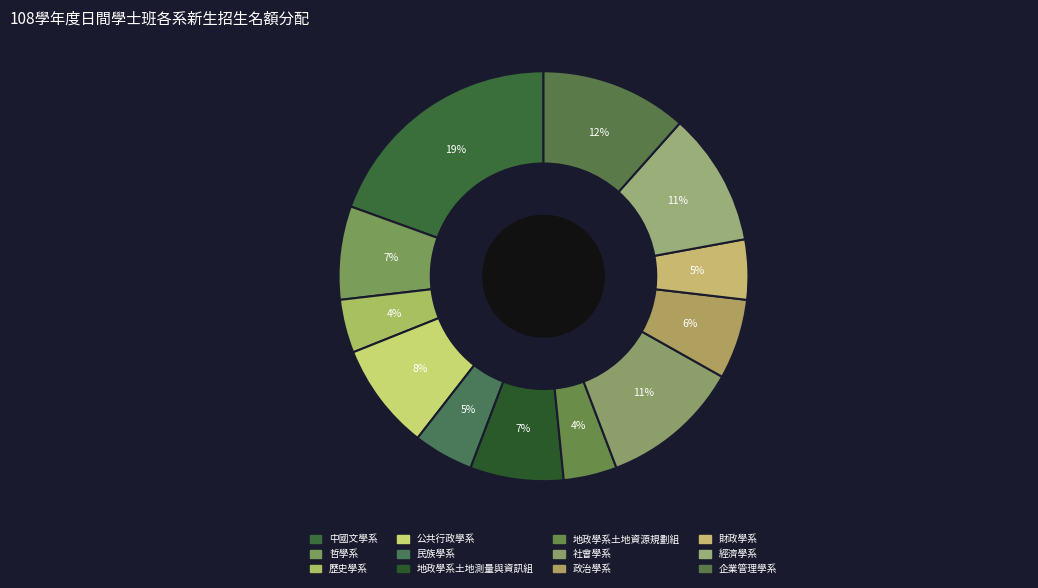

Is there a majority slice in this chart?

No